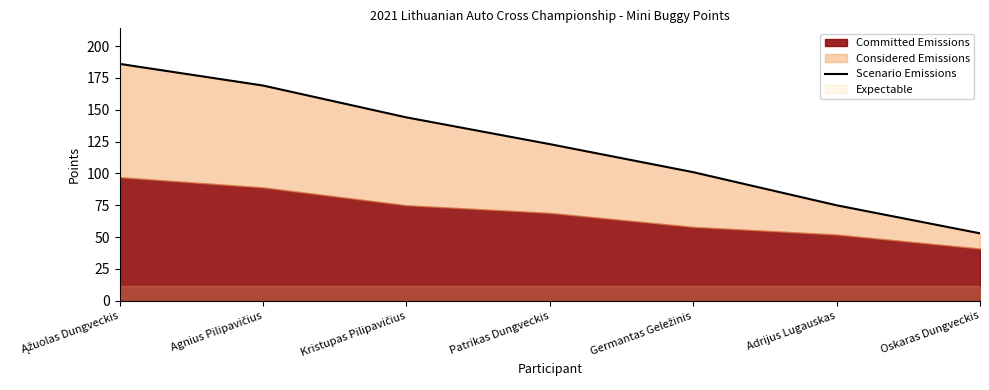

Reading right to left, list all the values displayed in this chart.

53	75	101	123	144	169	186